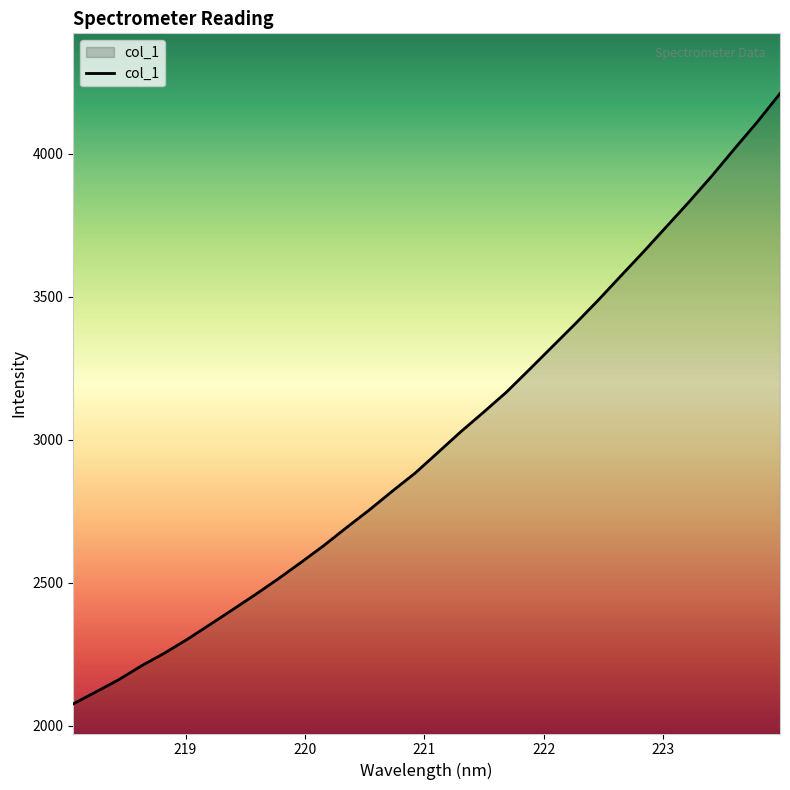

Count the number of categories in the chart.

32